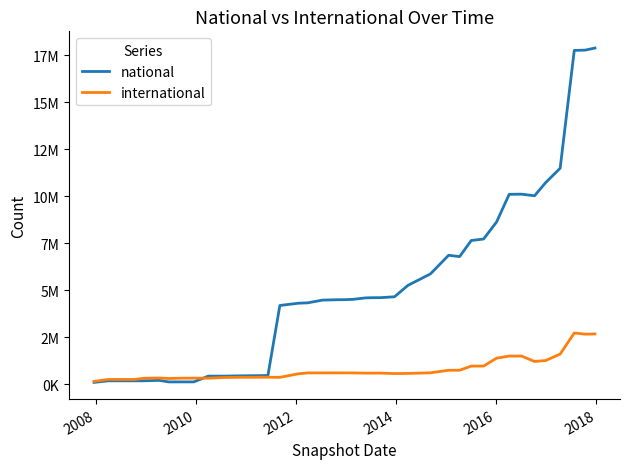

What is the highest value of the international series?

2725903